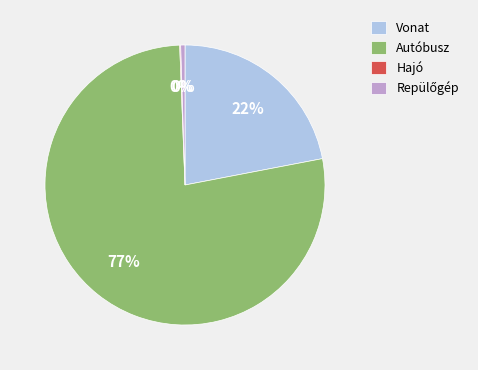

Which slice is the largest?

Autóbusz